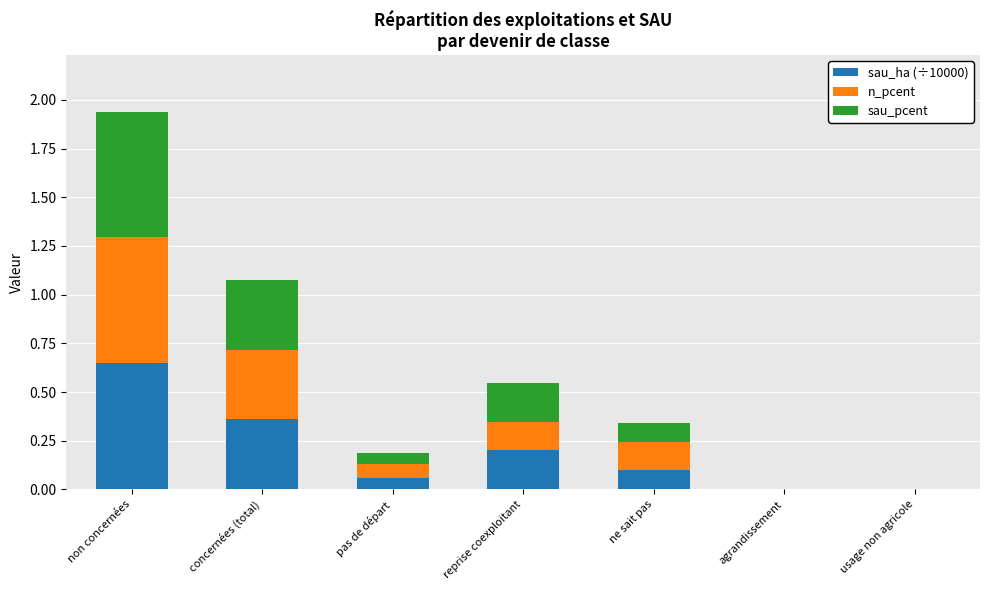

At which category is the sum across all series the highest?

non concernées